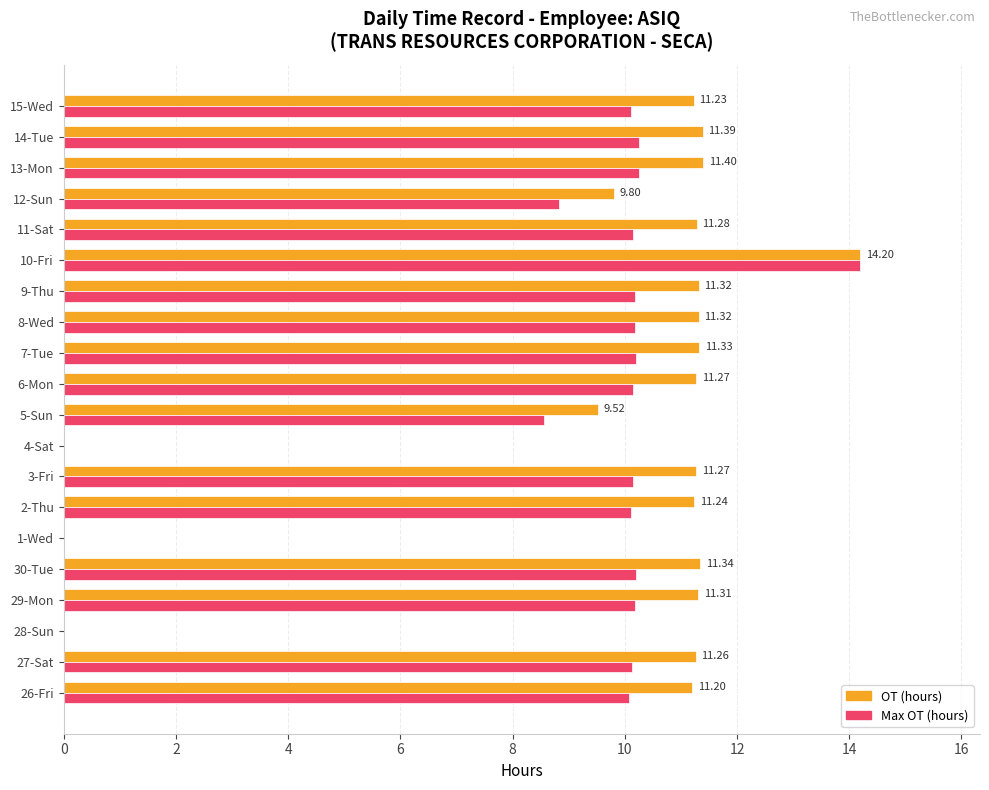

What is the sum of the OT (hours) values at 28-Sun and 26-Fri?

11.2